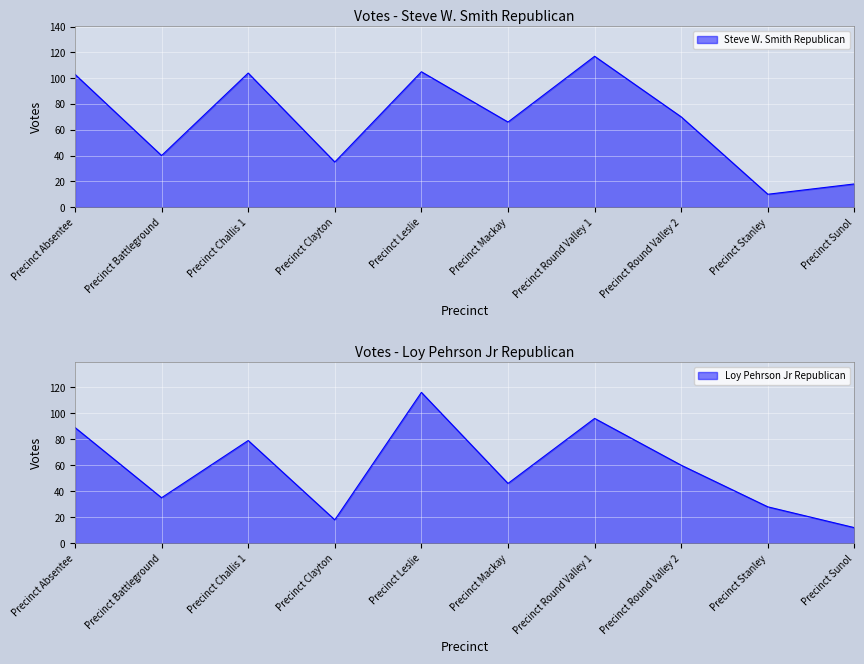

What is the difference between the highest and lowest values at Precinct Battleground?

5